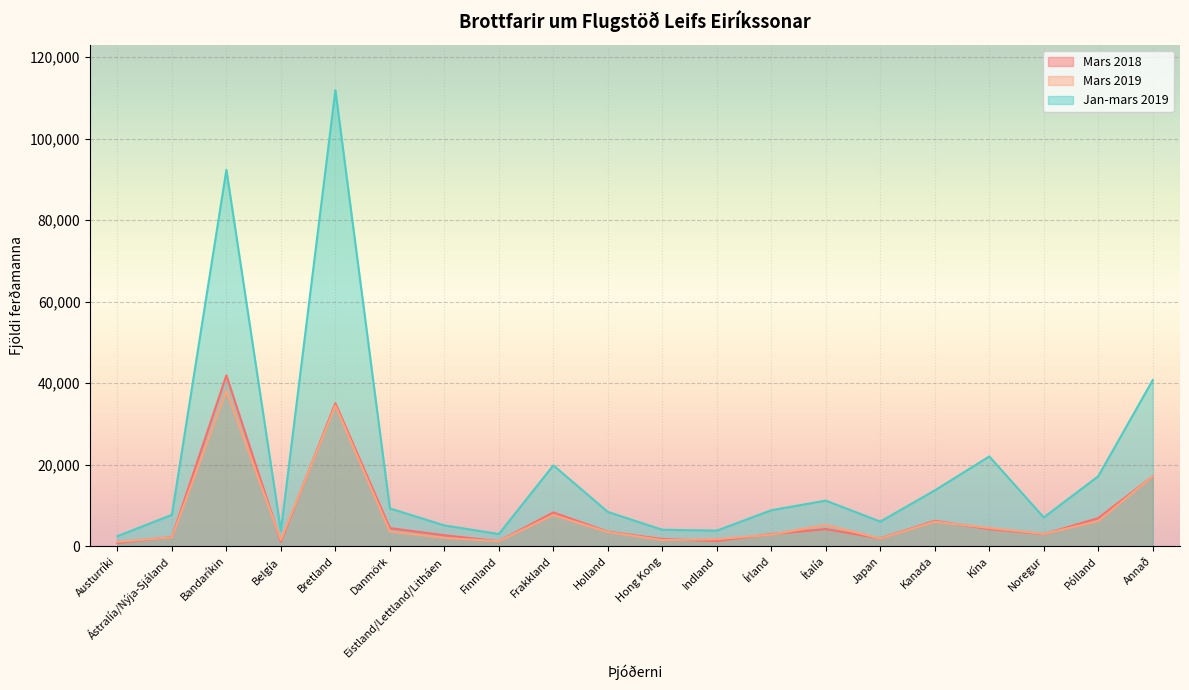

Which category has the highest value across all series?

Bretland